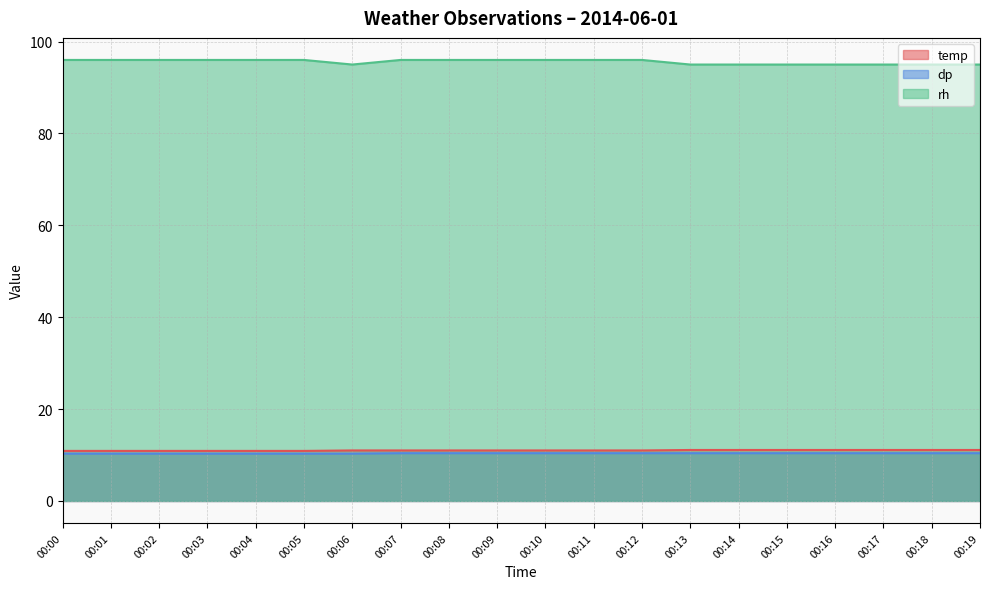

Reading left to right, what are all the values shown in this chart?

temp: 00:00=10.9	00:01=10.9	00:02=10.9	00:03=10.9	00:04=10.9	00:05=10.9	00:06=11.0	00:07=11.0	00:08=11.0	00:09=11.0	00:10=11.0	00:11=11.0	00:12=11.0	00:13=11.1	00:14=11.1	00:15=11.1	00:16=11.1	00:17=11.1	00:18=11.1	00:19=11.1
dp: 00:00=10.3	00:01=10.3	00:02=10.3	00:03=10.3	00:04=10.3	00:05=10.3	00:06=10.3	00:07=10.4	00:08=10.4	00:09=10.4	00:10=10.4	00:11=10.4	00:12=10.4	00:13=10.4	00:14=10.4	00:15=10.4	00:16=10.4	00:17=10.4	00:18=10.4	00:19=10.4
rh: 00:00=96.0	00:01=96.0	00:02=96.0	00:03=96.0	00:04=96.0	00:05=96.0	00:06=95.0	00:07=96.0	00:08=96.0	00:09=96.0	00:10=96.0	00:11=96.0	00:12=96.0	00:13=95.0	00:14=95.0	00:15=95.0	00:16=95.0	00:17=95.0	00:18=95.0	00:19=95.0